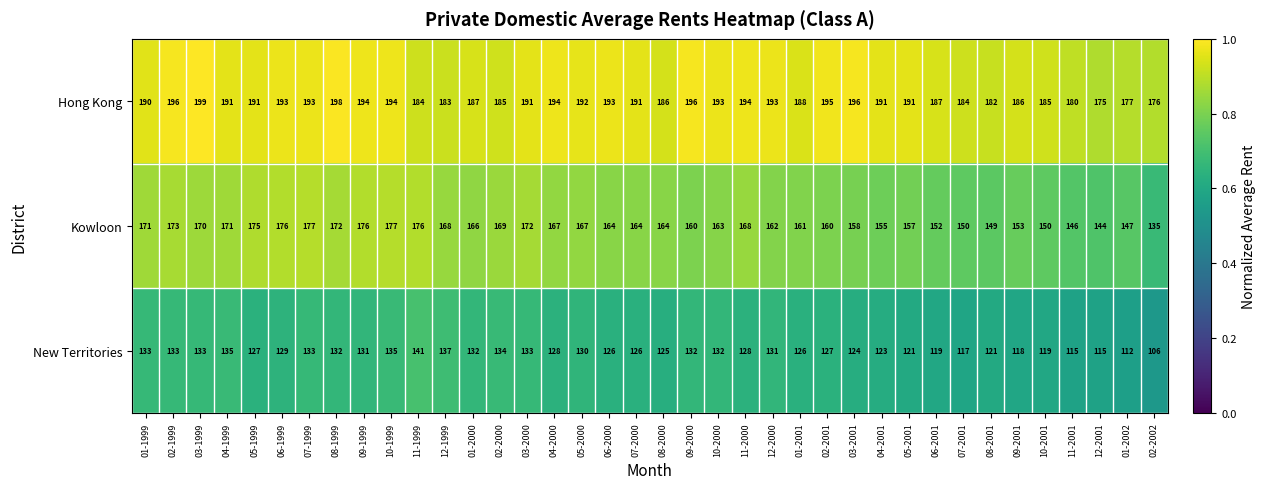

Which series has the widest spread of values?

Kowloon